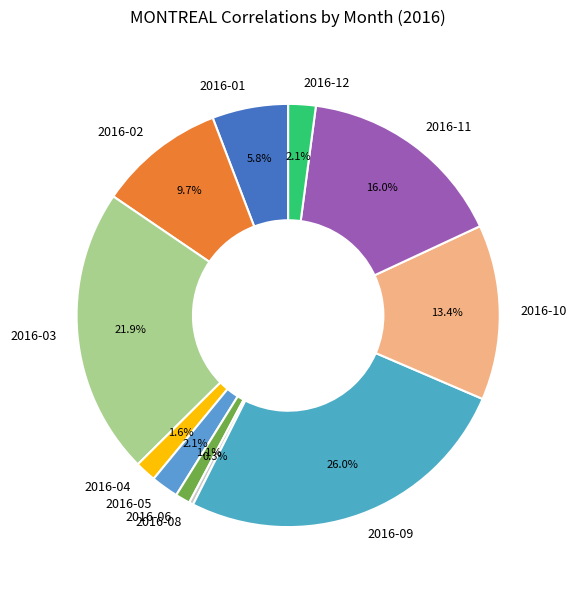

What is the largest slice in the pie chart?

2016-09